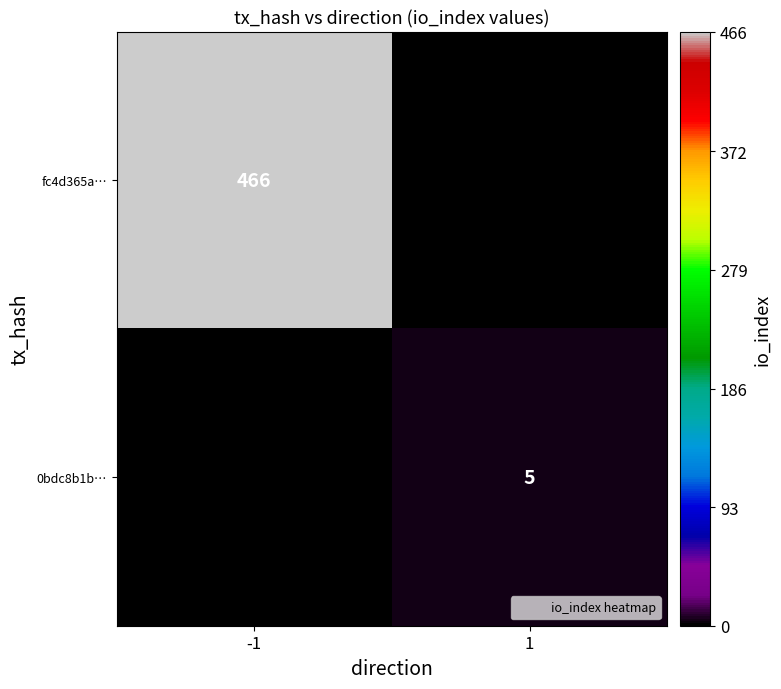

Between -1 and 1, which series saw the biggest shift?

fc4d365a…